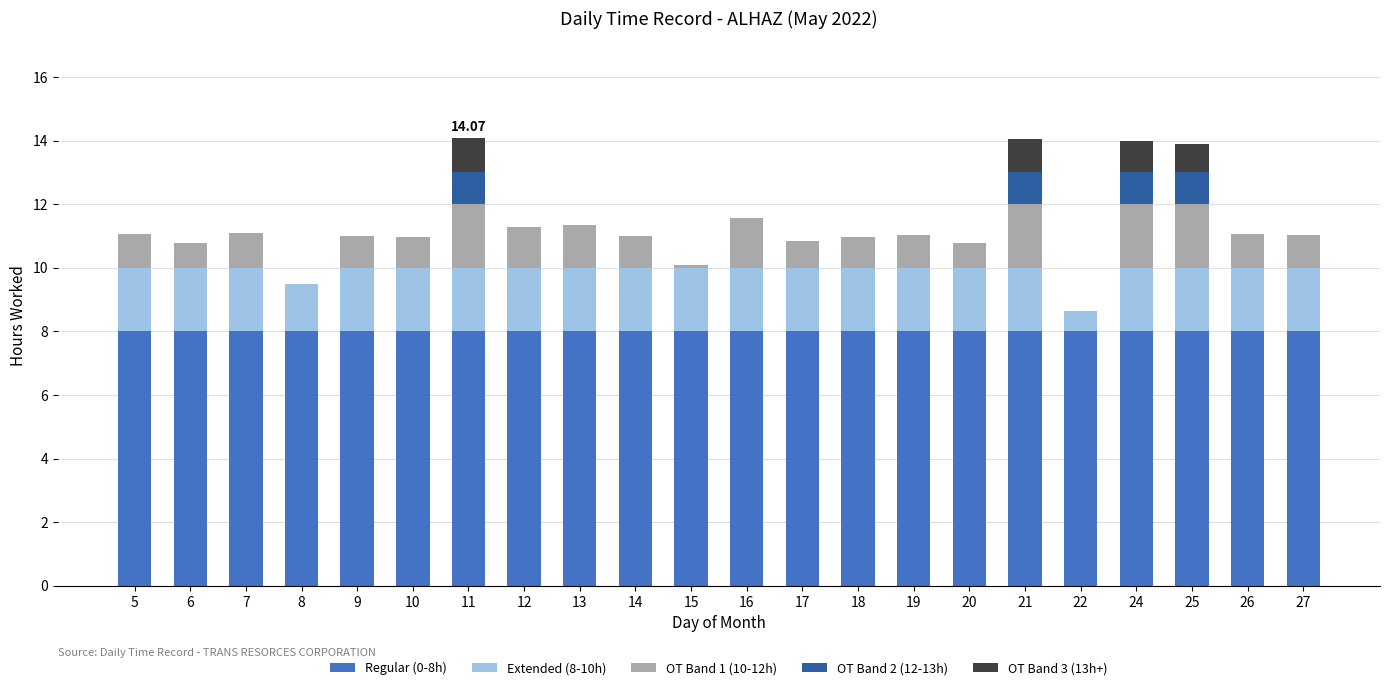

What is the total value across all series at 24?

14.0